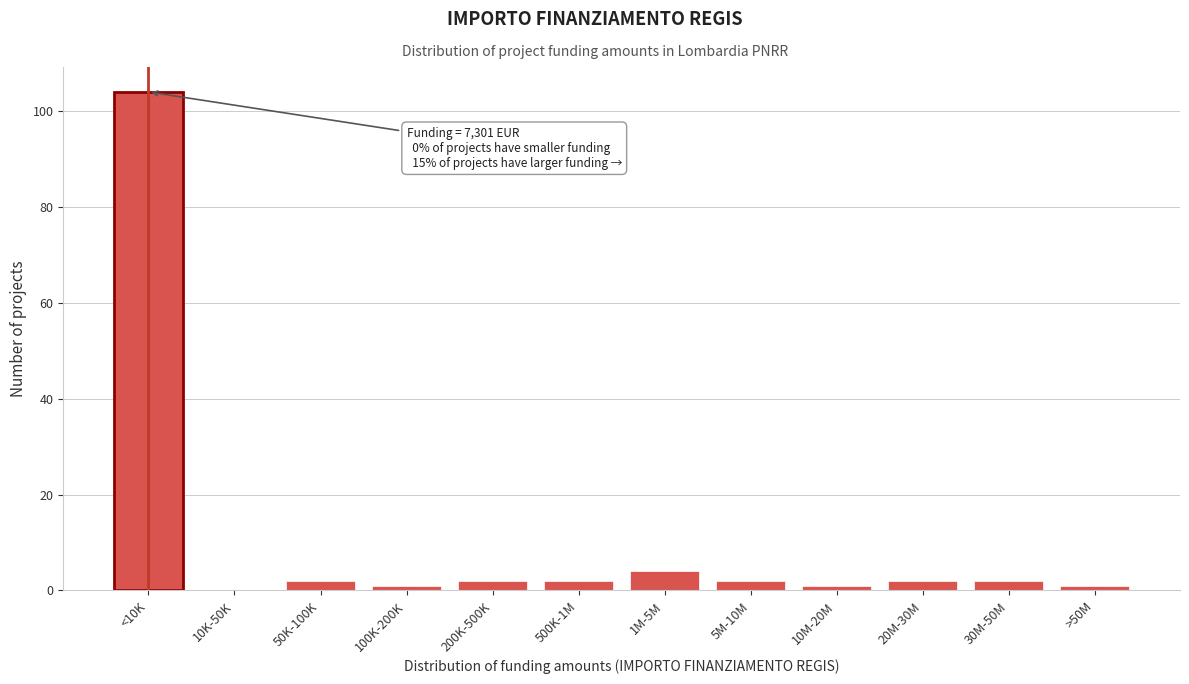

Reading left to right, what are all the values shown in this chart?

<10K=104	10K-50K=0	50K-100K=2	100K-200K=1	200K-500K=2	500K-1M=2	1M-5M=4	5M-10M=2	10M-20M=1	20M-30M=2	30M-50M=2	>50M=1